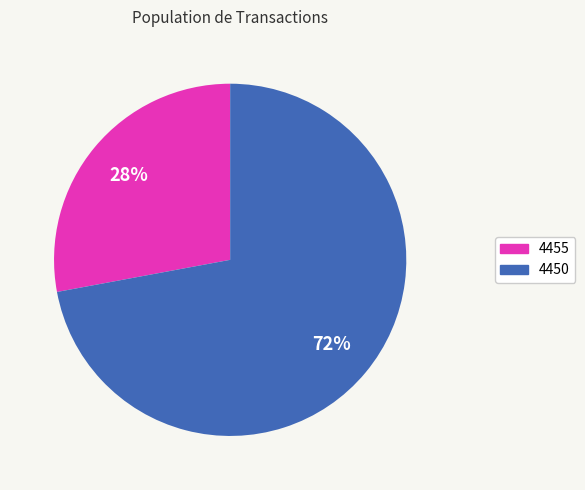

The 4455 slice represents 43% of the pie. True or false?

False